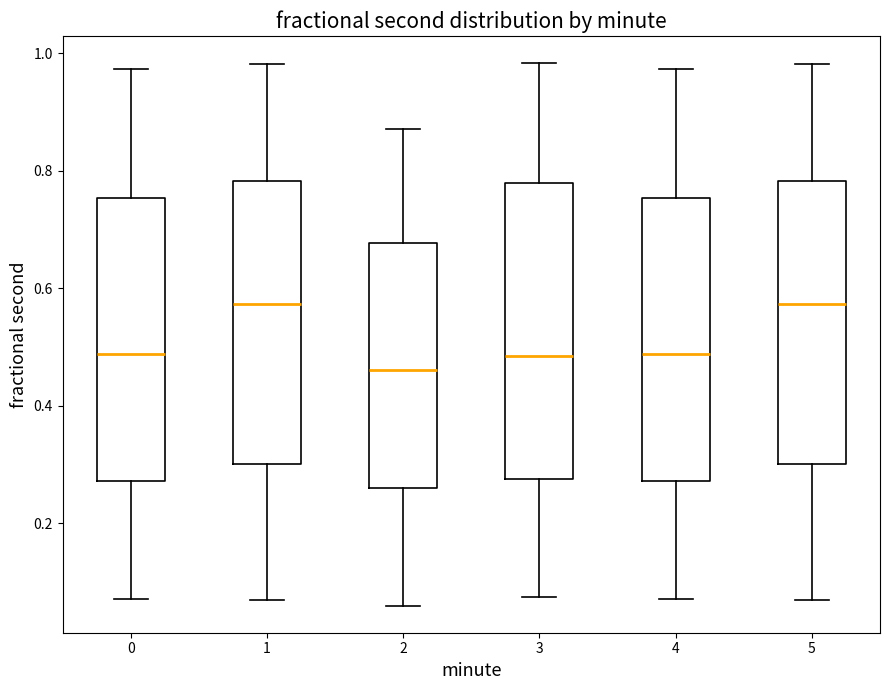

Reading left to right, transcribe this box plot: for each box, give where its median line is, the range the box spans, and where its two whiskers end, as read against the y-axis. The values are not printed on the chart, so give them approximately, as read against the axis.

0: median 0.48, box 0.28 to 0.76, whiskers 0.08 to 0.98
1: median 0.58, box 0.30 to 0.78, whiskers 0.06 to 0.98
2: median 0.46, box 0.26 to 0.68, whiskers 0.06 to 0.88
3: median 0.48, box 0.28 to 0.78, whiskers 0.08 to 0.98
4: median 0.48, box 0.28 to 0.76, whiskers 0.08 to 0.98
5: median 0.58, box 0.30 to 0.78, whiskers 0.06 to 0.98